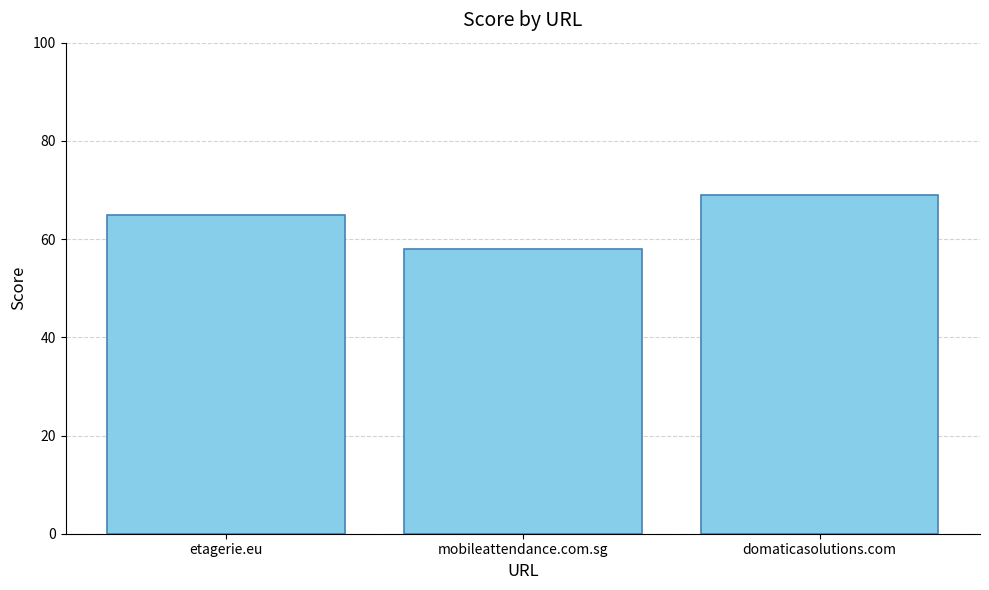

Reading left to right, transcribe all the data shown in this chart.

etagerie.eu=65	mobileattendance.com.sg=58	domaticasolutions.com=69